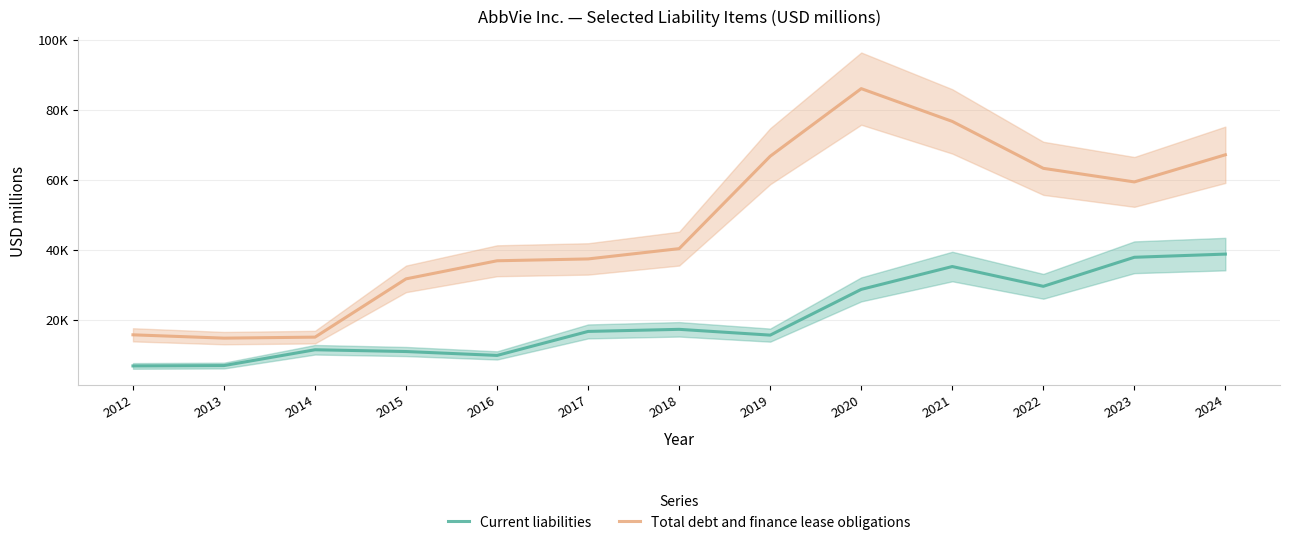

List the series in order of their overall mean, highest first.

Total debt and finance lease obligations, Current liabilities